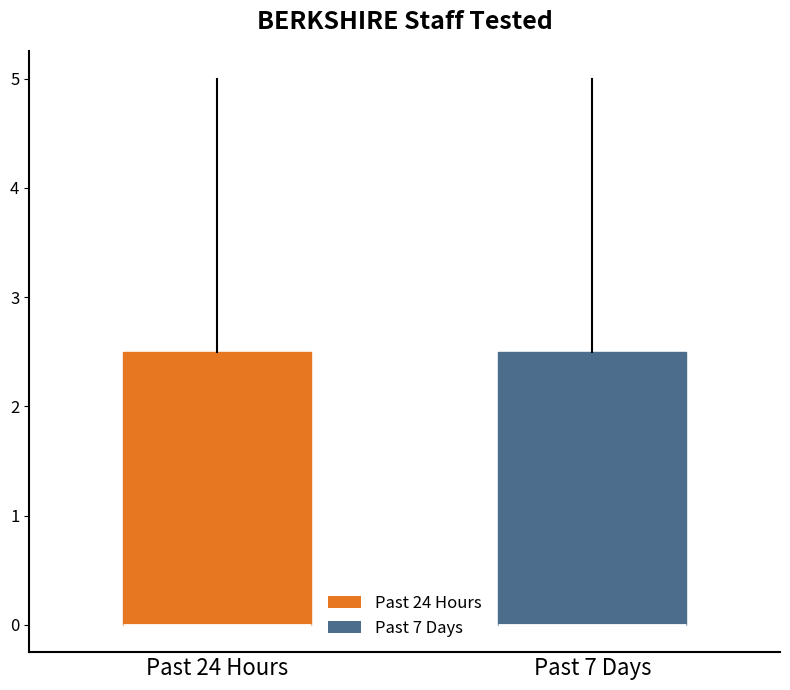

Reading left to right, transcribe this box plot: for each box, give where its median line is, the range the box spans, and where its two whiskers end, as read against the y-axis. The values are not printed on the chart, so give them approximately, as read against the axis.

Past 24 Hours: median 0.0 (drawn on the box's lower edge), box 0.0 to 2.5, whiskers 0.0 to 5.0
Past 7 Days: median 0.0 (drawn on the box's lower edge), box 0.0 to 2.5, whiskers 0.0 to 5.0